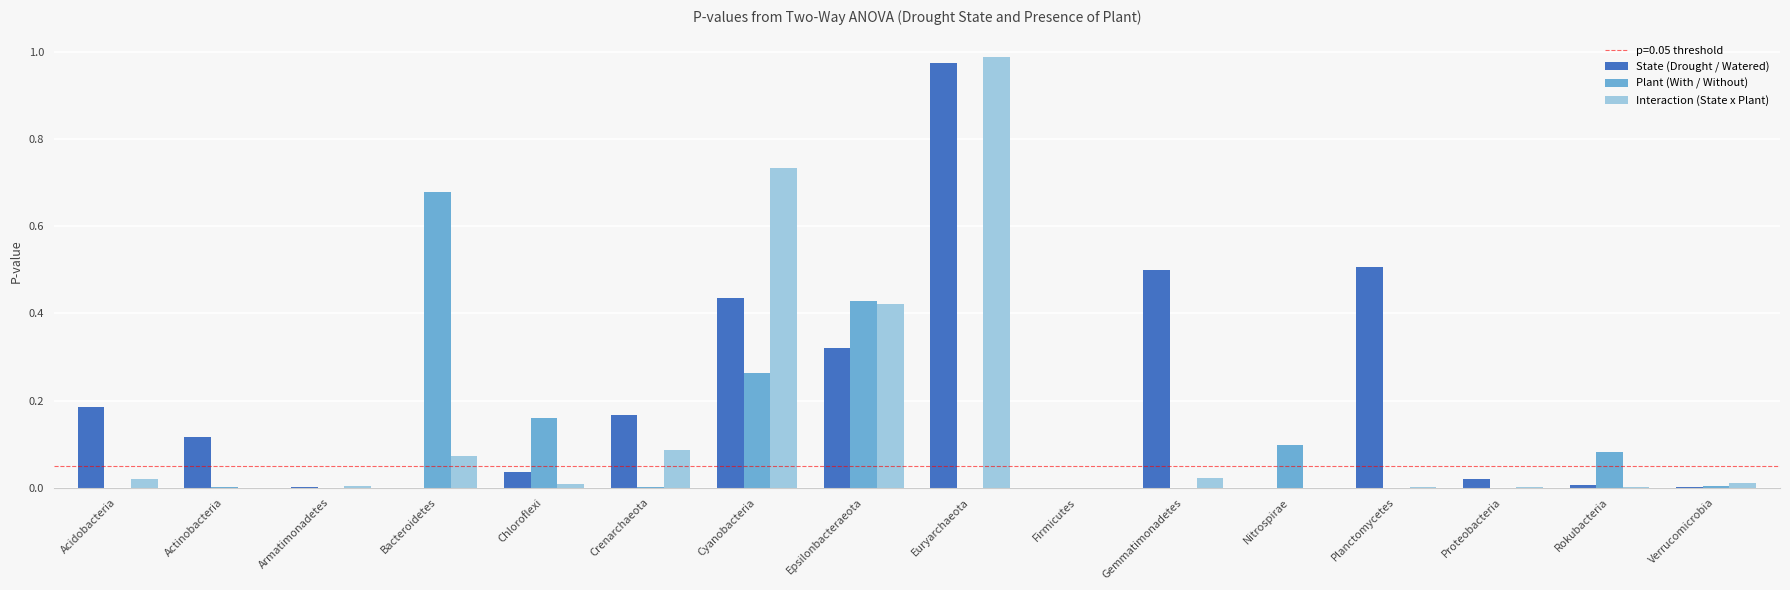

Which series has the largest total across all categories?

State (Drought / Watered)